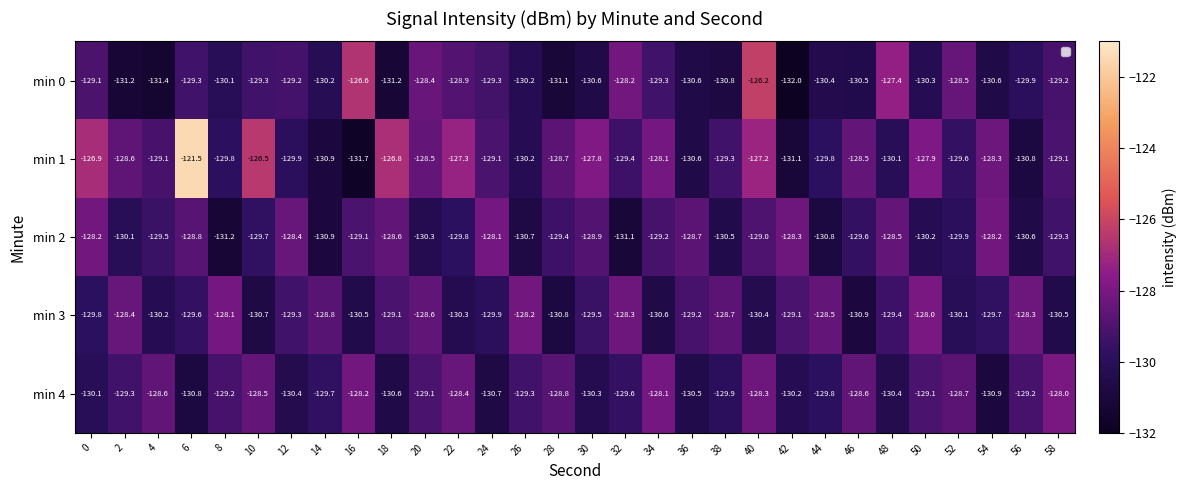

The value of min 3 at 48 is -33.4. True or false?

False